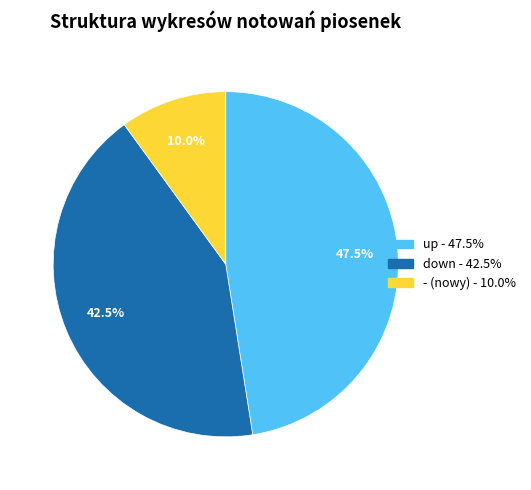

The up slice represents 62% of the pie. True or false?

False